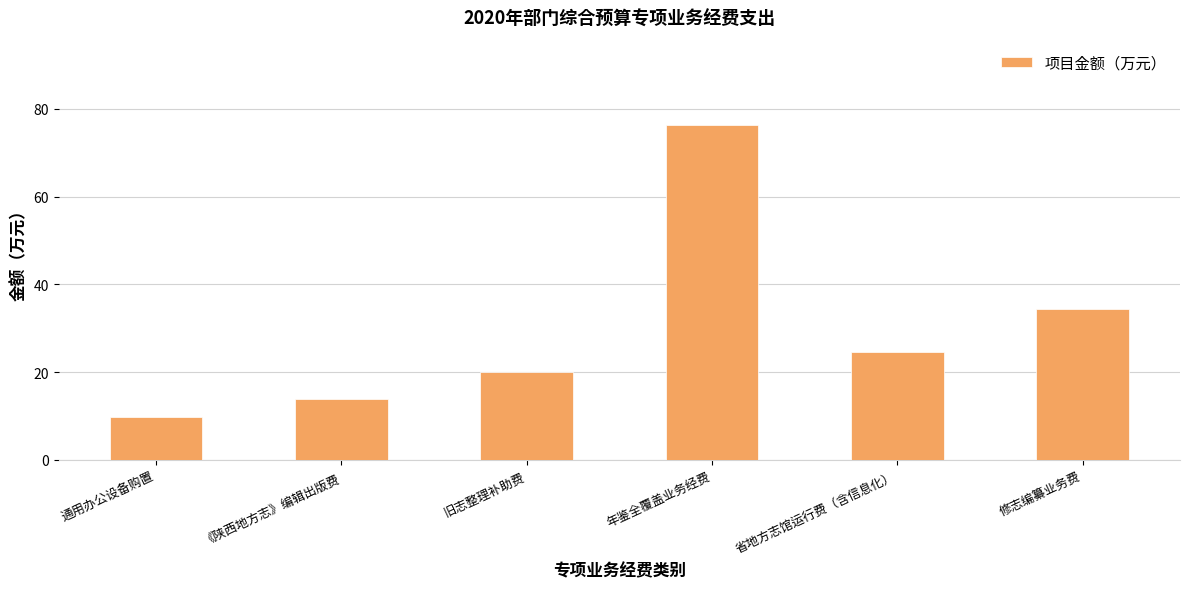

Between 通用办公设备购置 and 省地方志馆运行费（含信息化）, which is larger?

省地方志馆运行费（含信息化）